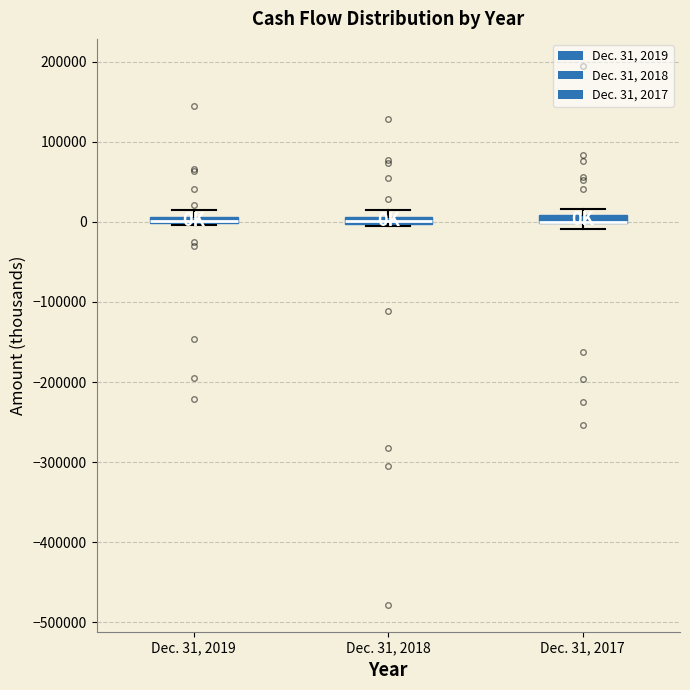

Where is the upper edge of the box for Dec. 31, 2017 on the y-axis? The values are not printed on the chart, so give them approximately, as read against the axis.

10000